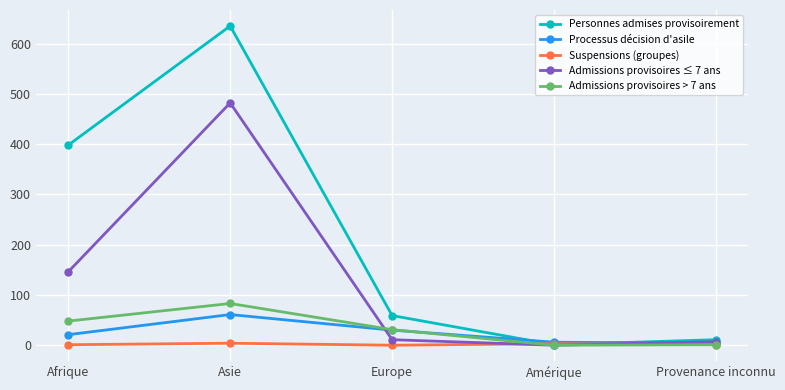

Which series has the largest range (max minus min)?

Personnes admises provisoirement